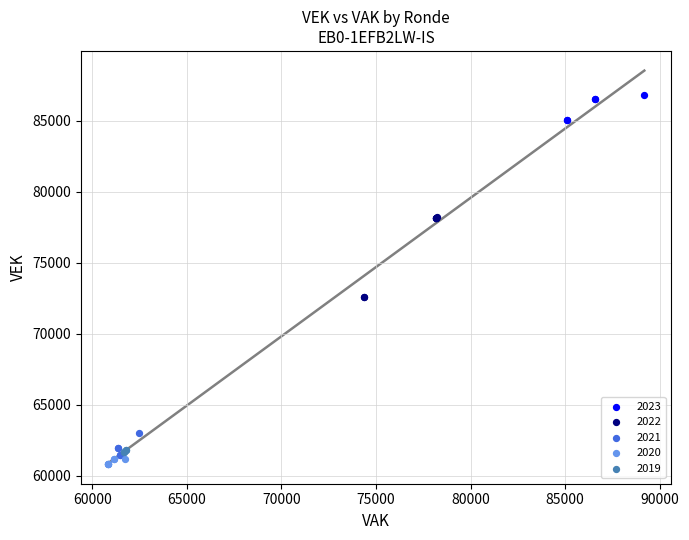

Which series has the widest spread of Y values?

2022